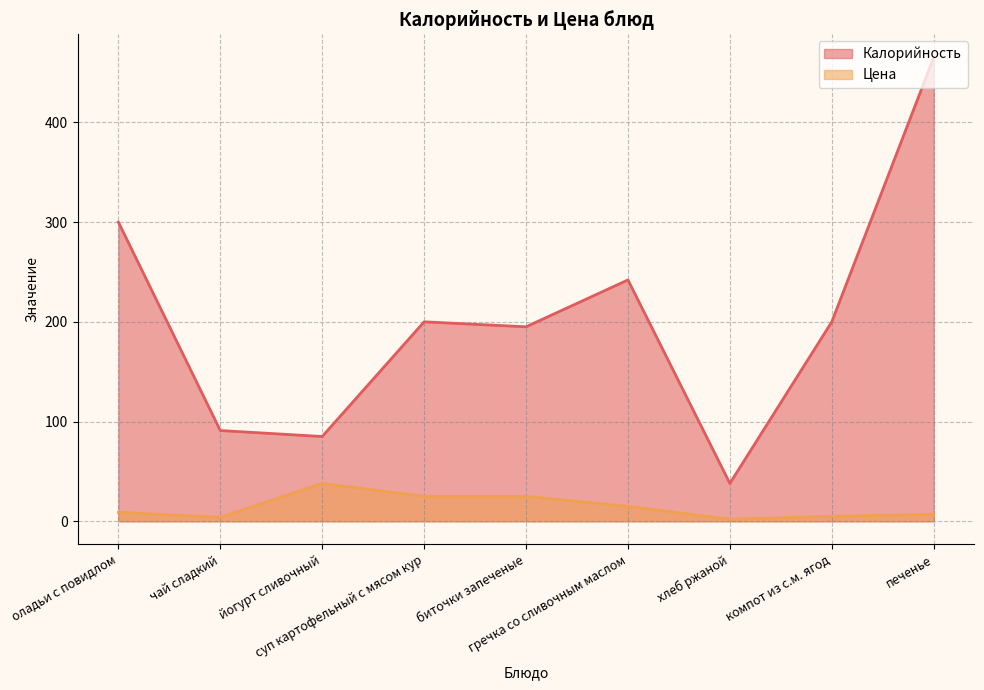

True or false: Цена has a value of 41 at суп картофельный с мясом кур.

False